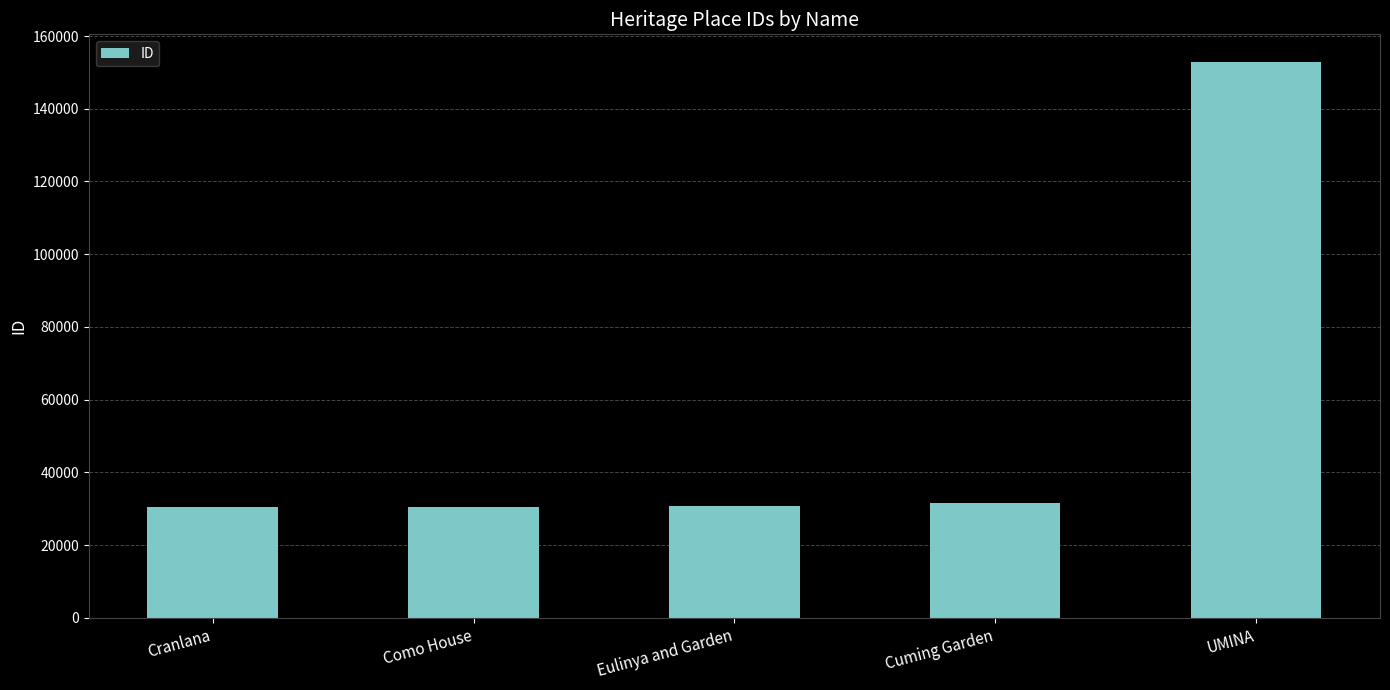

What is the smallest value displayed?

30508